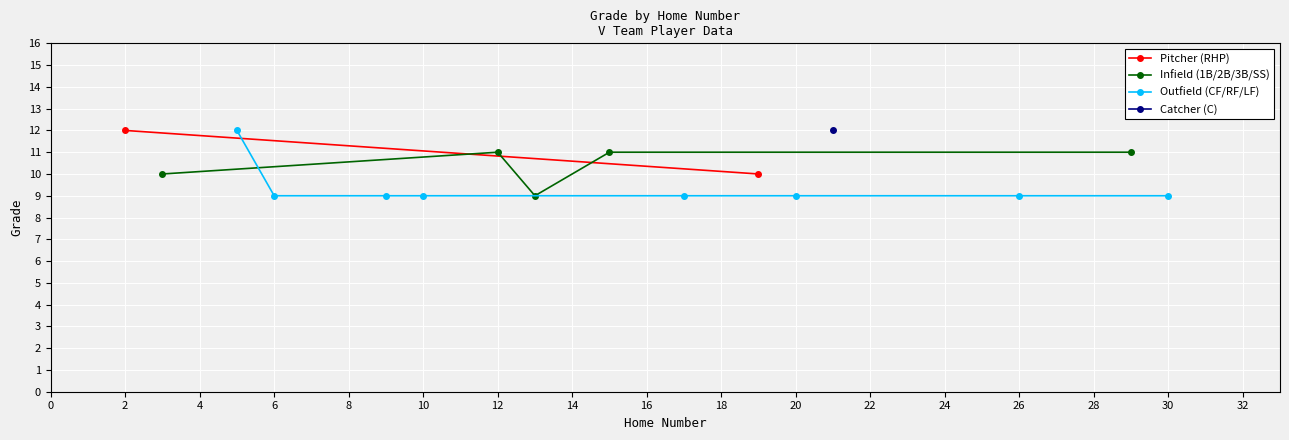

List the labels in order of value, smallest first.

3, 4, 5, 7, 9, 11, 13, 15, 1, 10, 6, 8, 14, 0, 2, 12